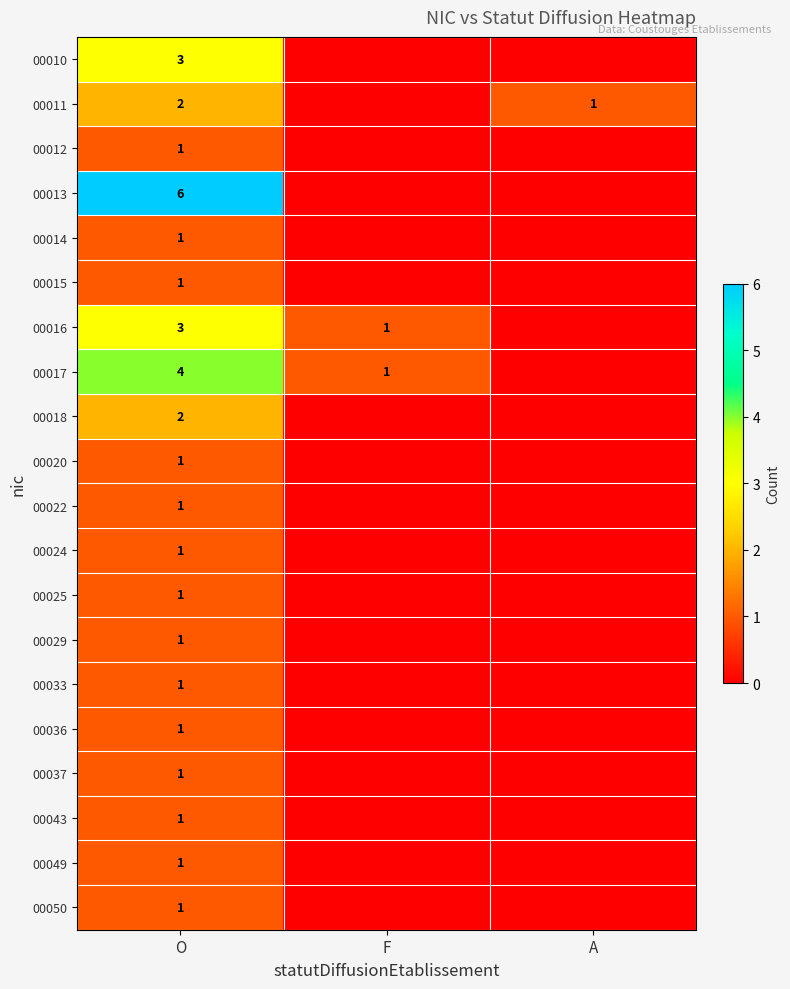

The 00012 series shows 1 at O. True or false?

True